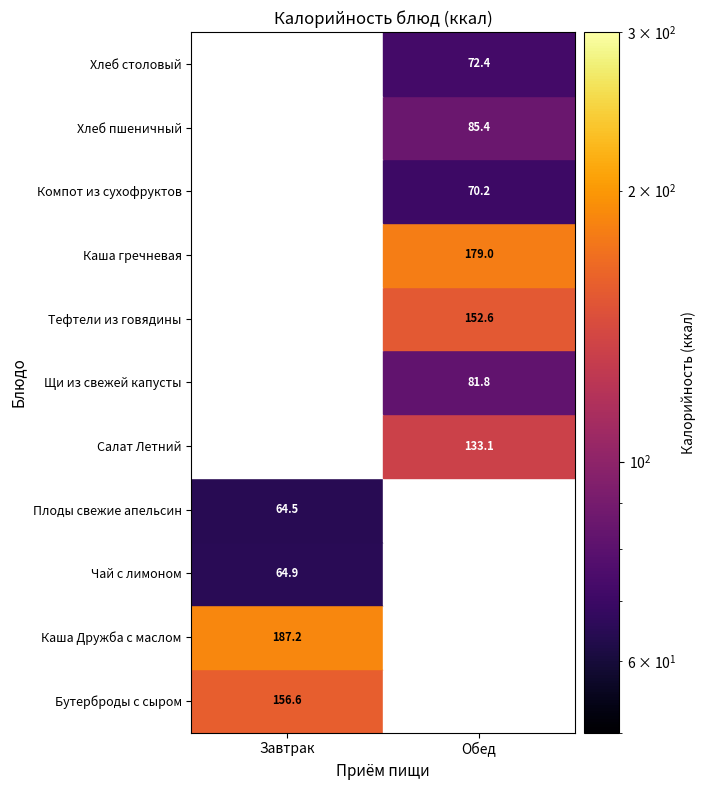

Where is Завтрак nearest to the value 125?

Бутерброды с сыром